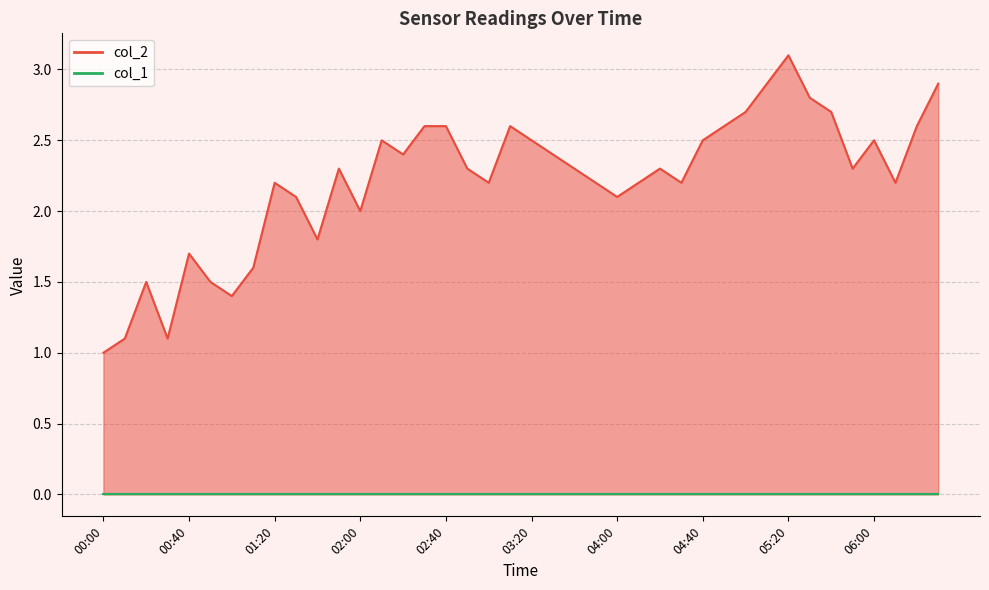

The chart shows a value of 2.5 at 02:10. True or false?

True